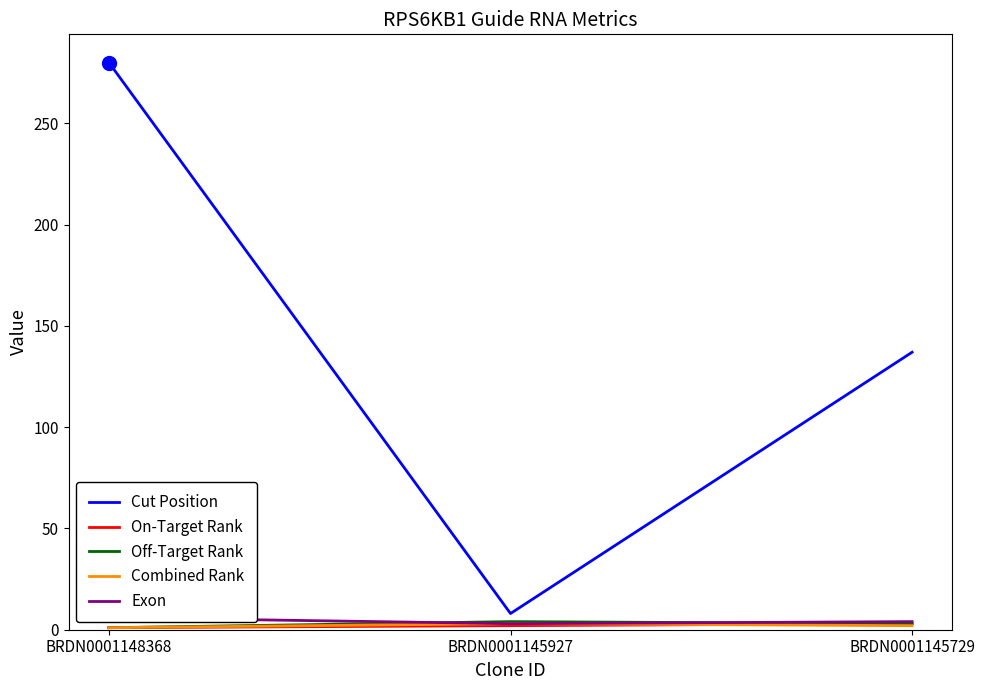

Which category has the lowest value across all series?

BRDN0001148368